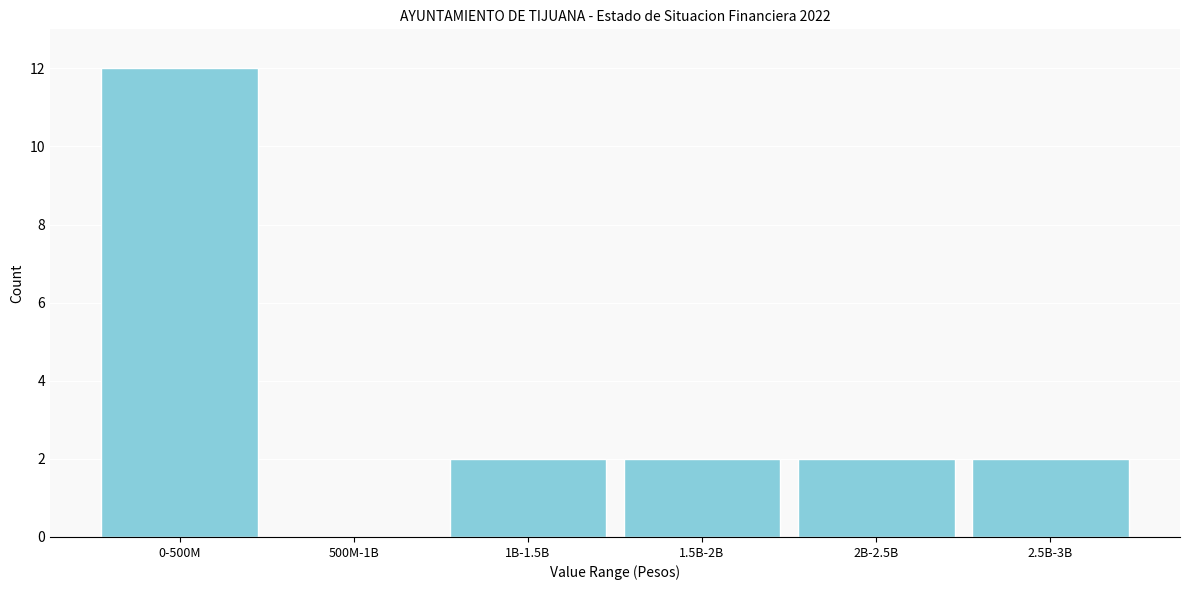

Reading left to right, extract all data points from this chart.

0-500M=12	500M-1B=0	1B-1.5B=2	1.5B-2B=2	2B-2.5B=2	2.5B-3B=2